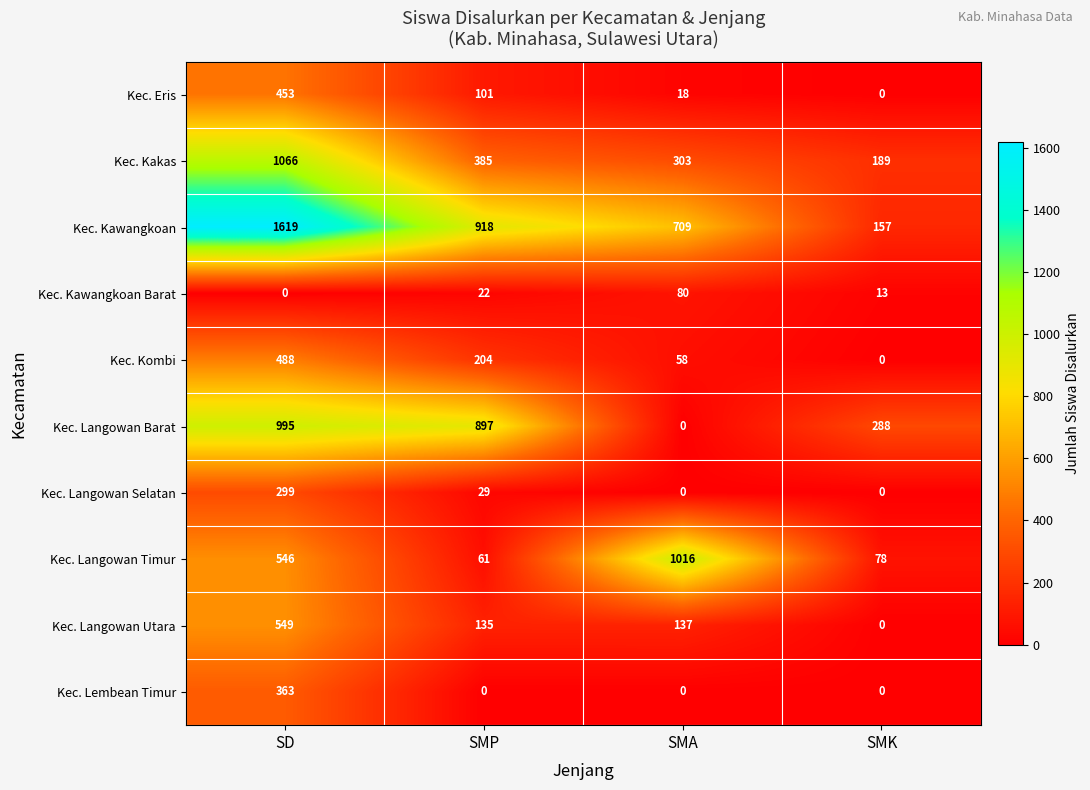

At which category is the sum across all series the highest?

SD